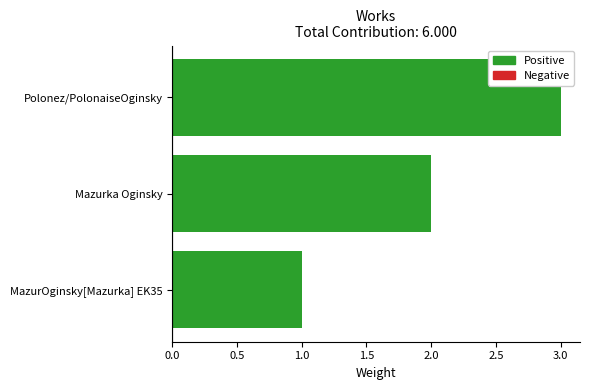

The chart shows a value of 2 at MazurOginsky[Mazurka] EK35. True or false?

False